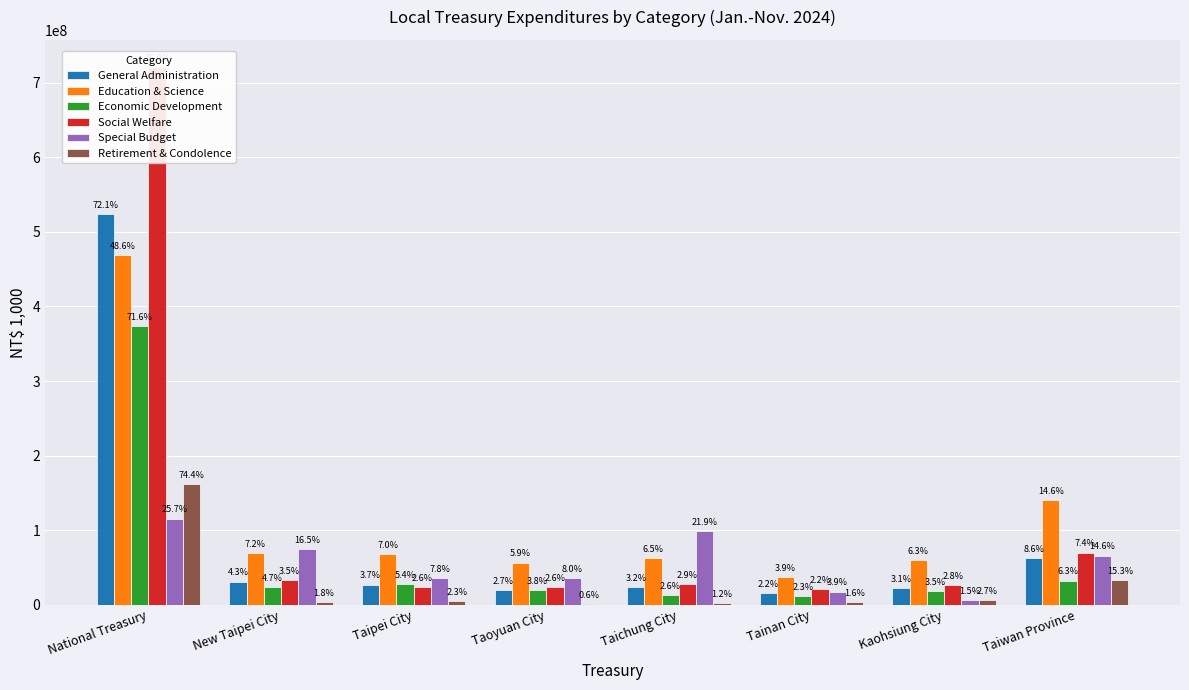

What is the difference between the Retirement & Condolence values at Kaohsiung City and Taipei City?

902094